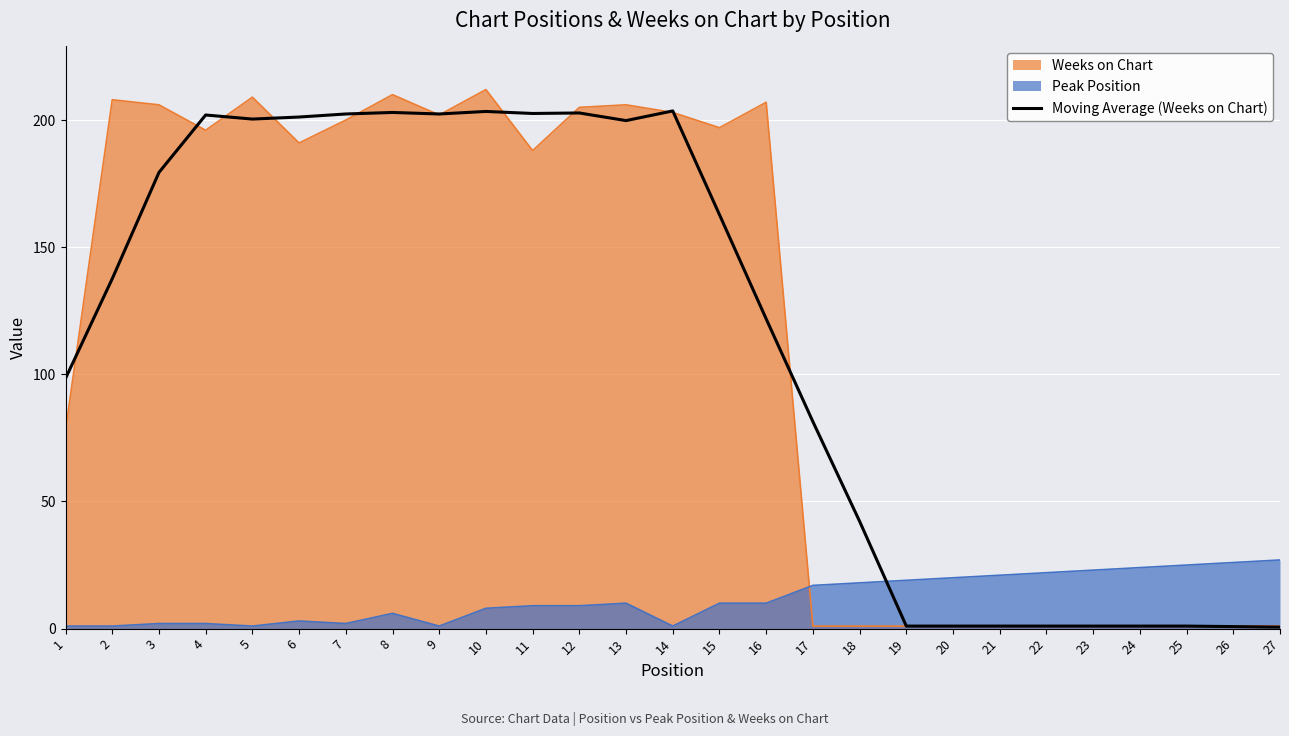

Between 9 and 18, which series saw the biggest shift?

Weeks on Chart